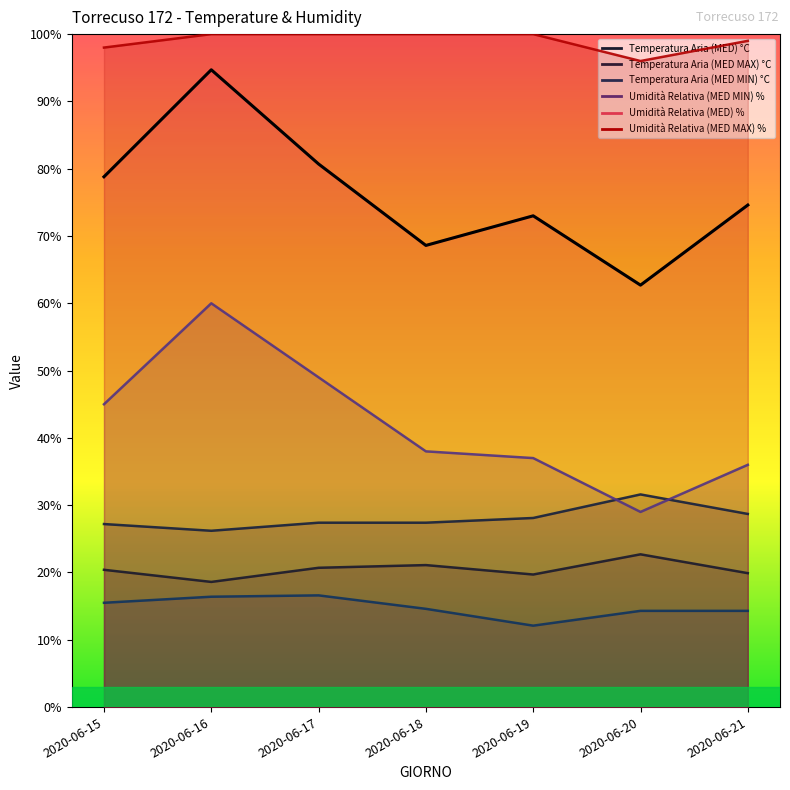

Which series has the largest range (max minus min)?

Umidità Relativa (MED) %